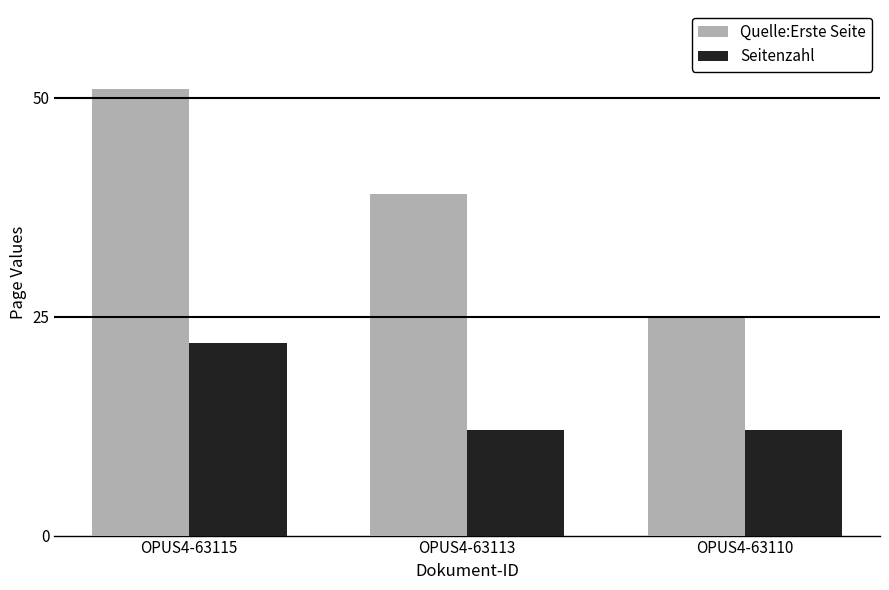

What is the value of the Seitenzahl bar at the 2nd from the left?

12